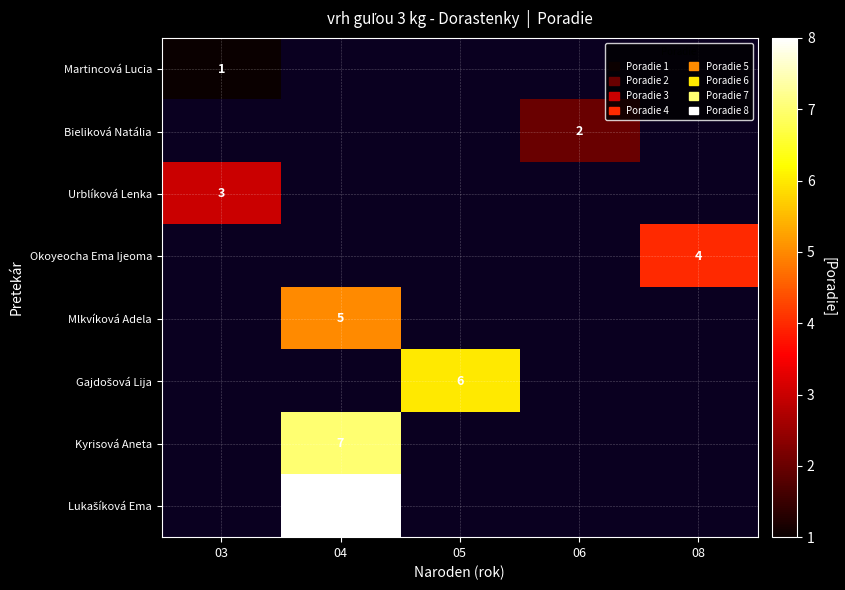

What is the minimum value shown in the chart?

1.0